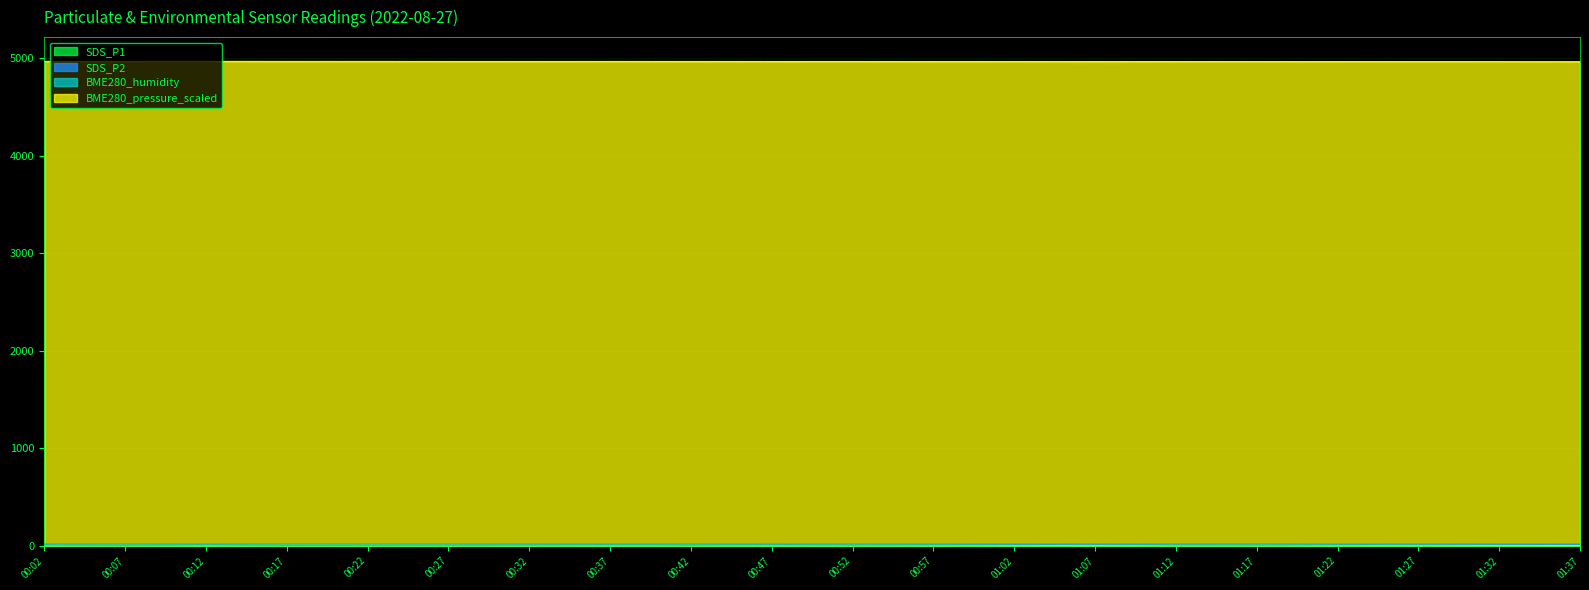

What is the minimum value for BME280_humidity?

22.4